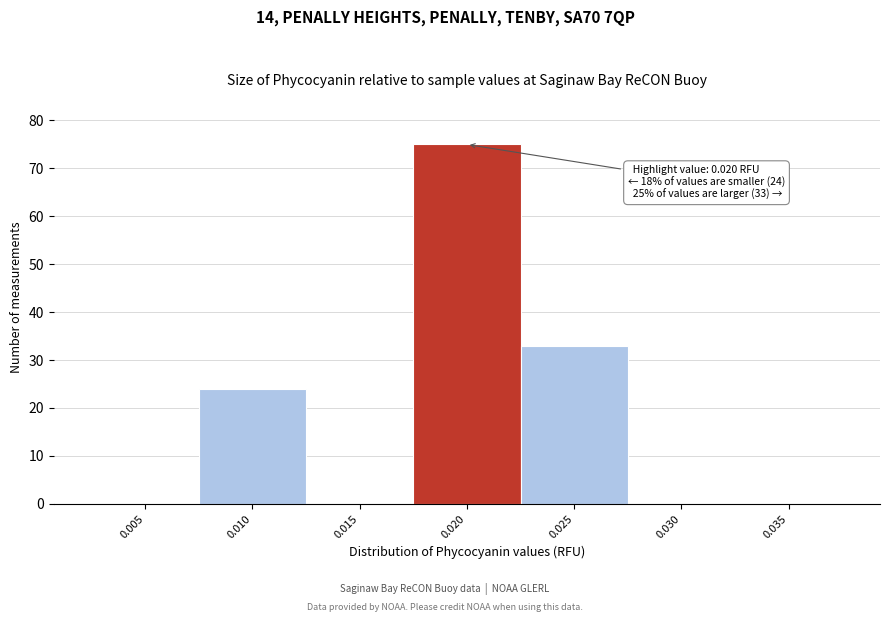

Reading left to right, list all the values displayed in this chart.

0.005=0	0.010=24	0.015=0	0.020=75	0.025=33	0.030=0	0.035=0